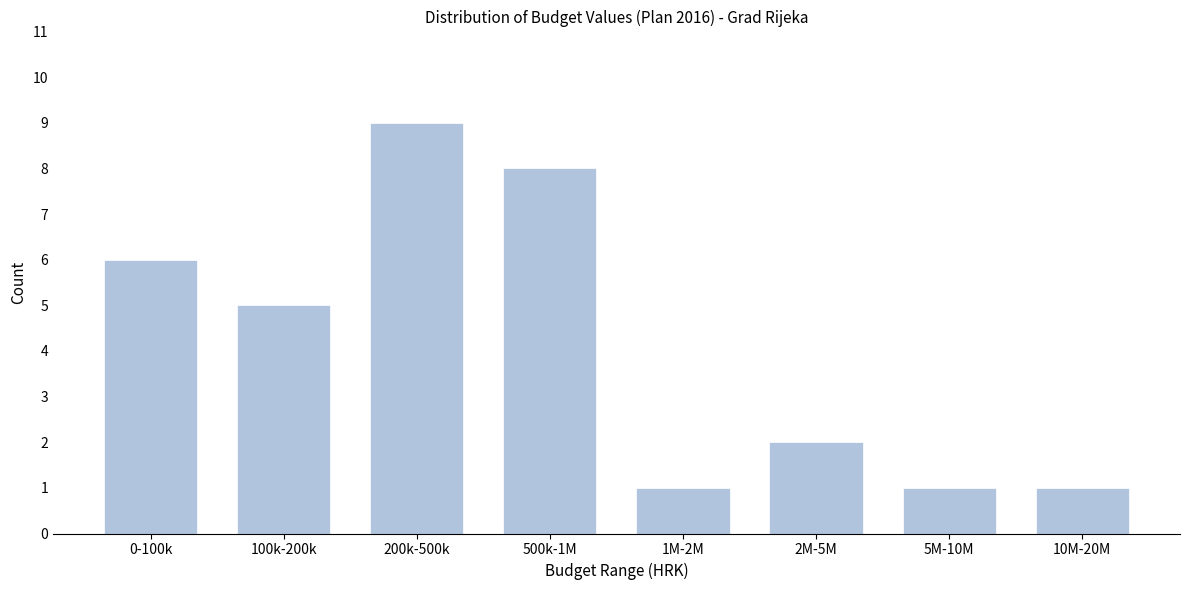

Reading left to right, extract all data points from this chart.

6	5	9	8	1	2	1	1